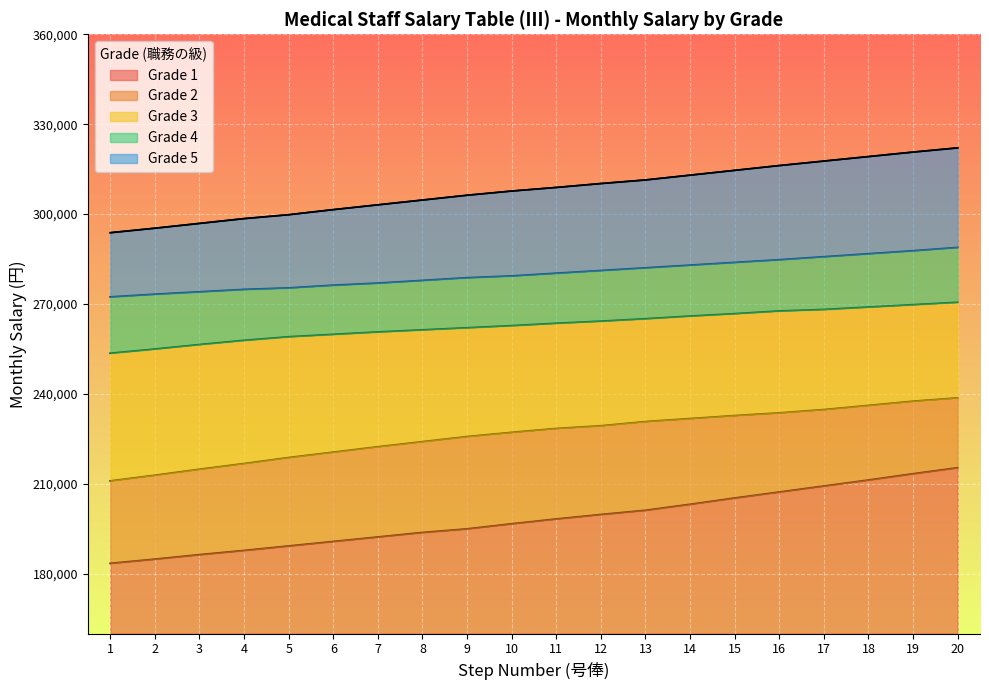

True or false: Grade 5 and Grade 4 cross at least once.

False